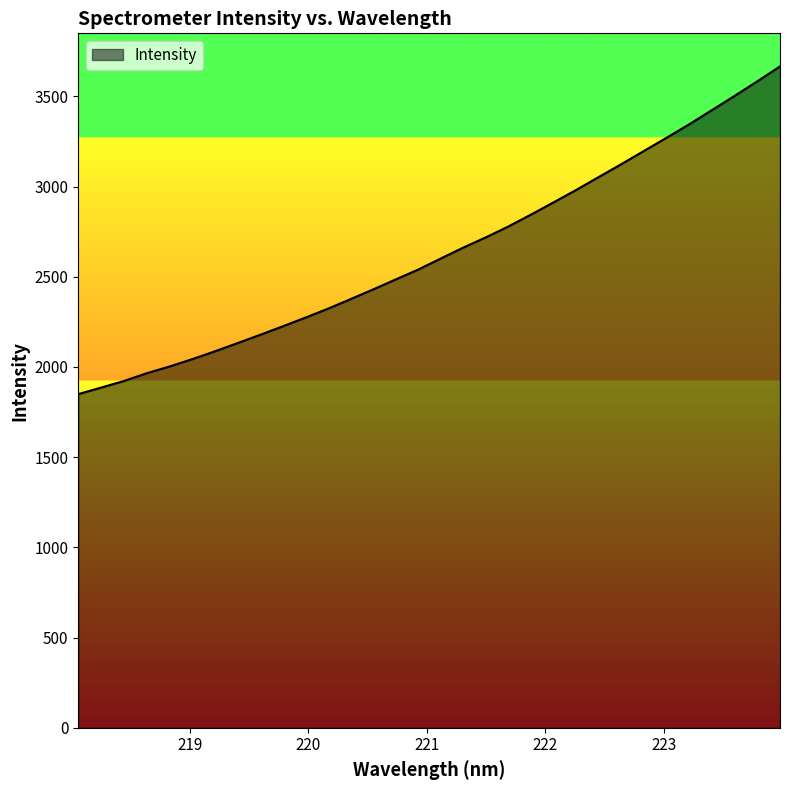

What is the difference between the maximum and minimum values?

1816.7